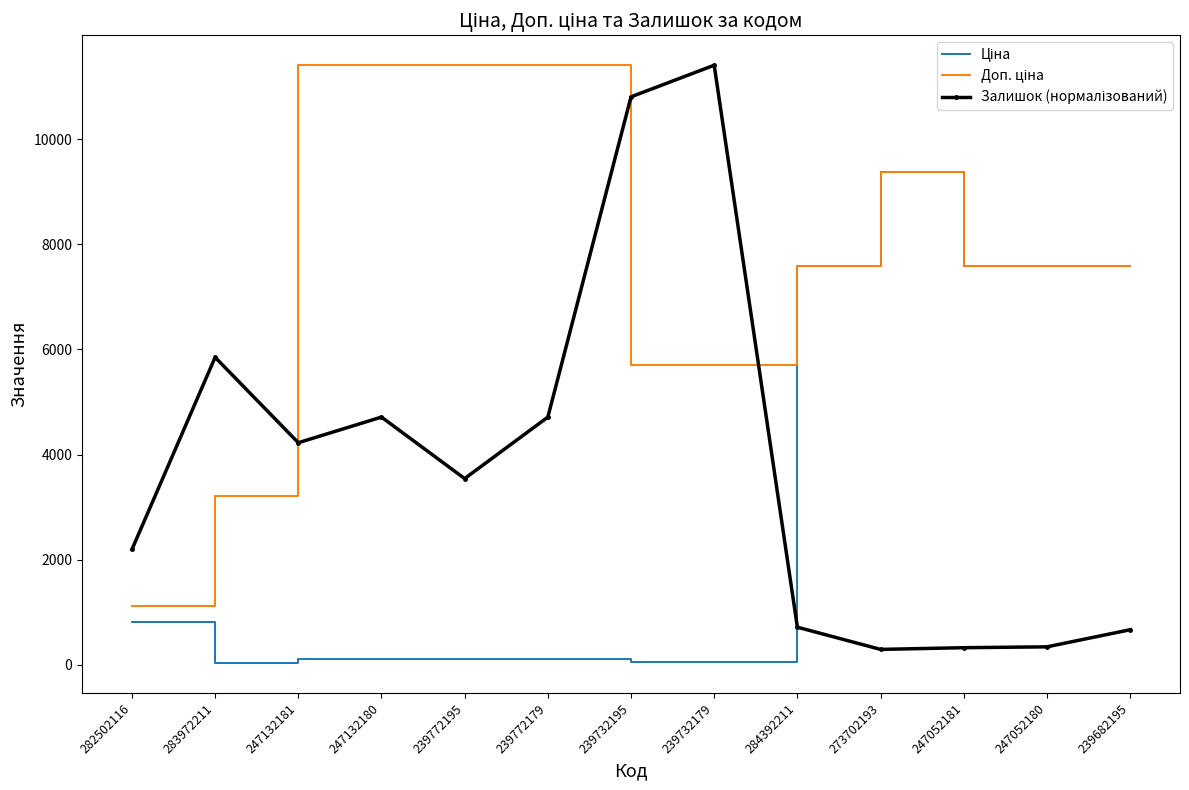

What is the spread (max minus min) of values at 247052181?

7271.5